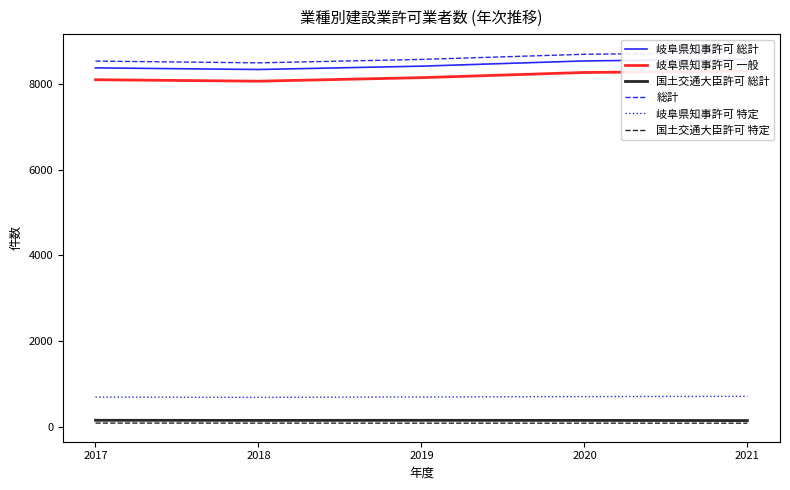

Reading left to right, list all the values displayed in this chart.

岐阜県知事許可 総計: 2017=8369	2018=8331	2019=8409	2020=8531	2021=8573
岐阜県知事許可 一般: 2017=8093	2018=8059	2019=8141	2020=8262	2021=8292
国土交通大臣許可 総計: 2017=158	2018=155	2019=157	2020=155	2021=151
総計: 2017=8527	2018=8486	2019=8566	2020=8686	2021=8724
岐阜県知事許可 特定: 2017=698	2018=692	2019=701	2020=710	2021=716
国土交通大臣許可 特定: 2017=93	2018=92	2019=91	2020=91	2021=90